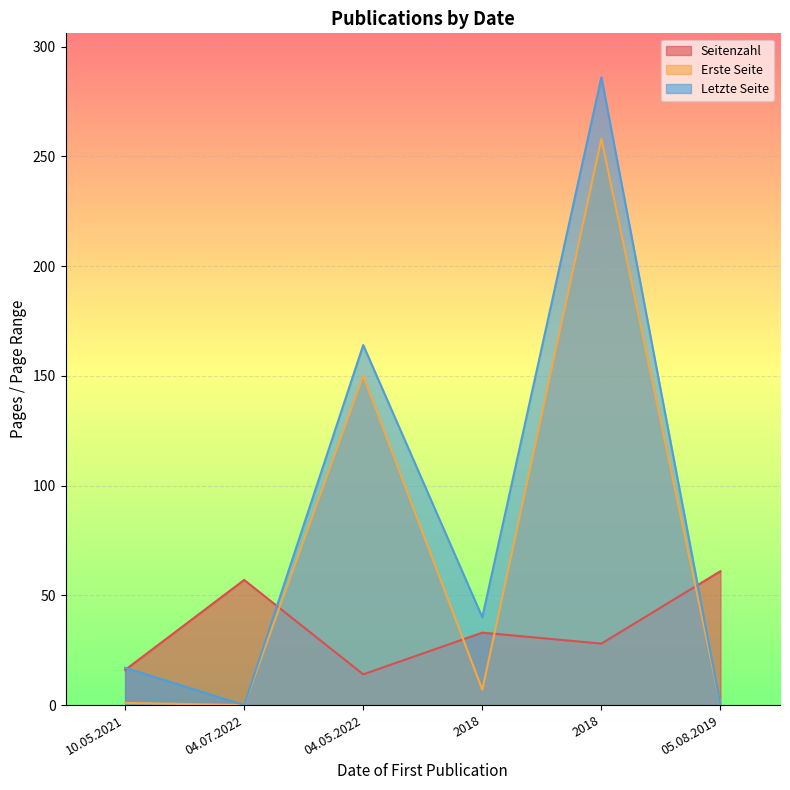

Does the chart display data point markers on the line(s)?

No